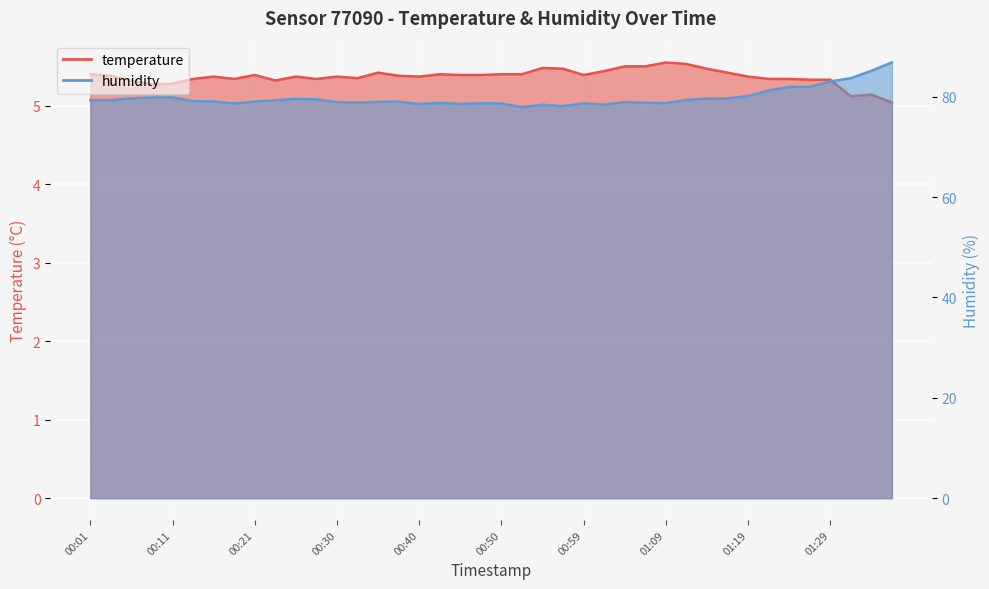

What is the total value across all series at 01:34?

90.3